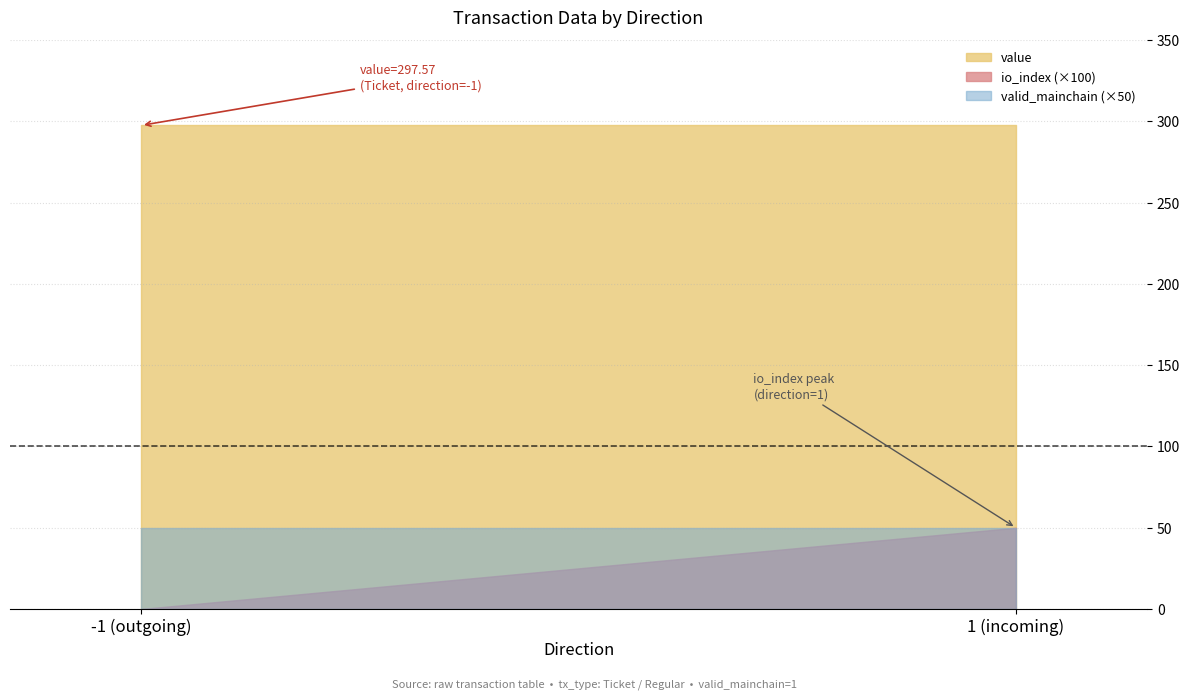

What is the average value of the valid_mainchain series?

1.0